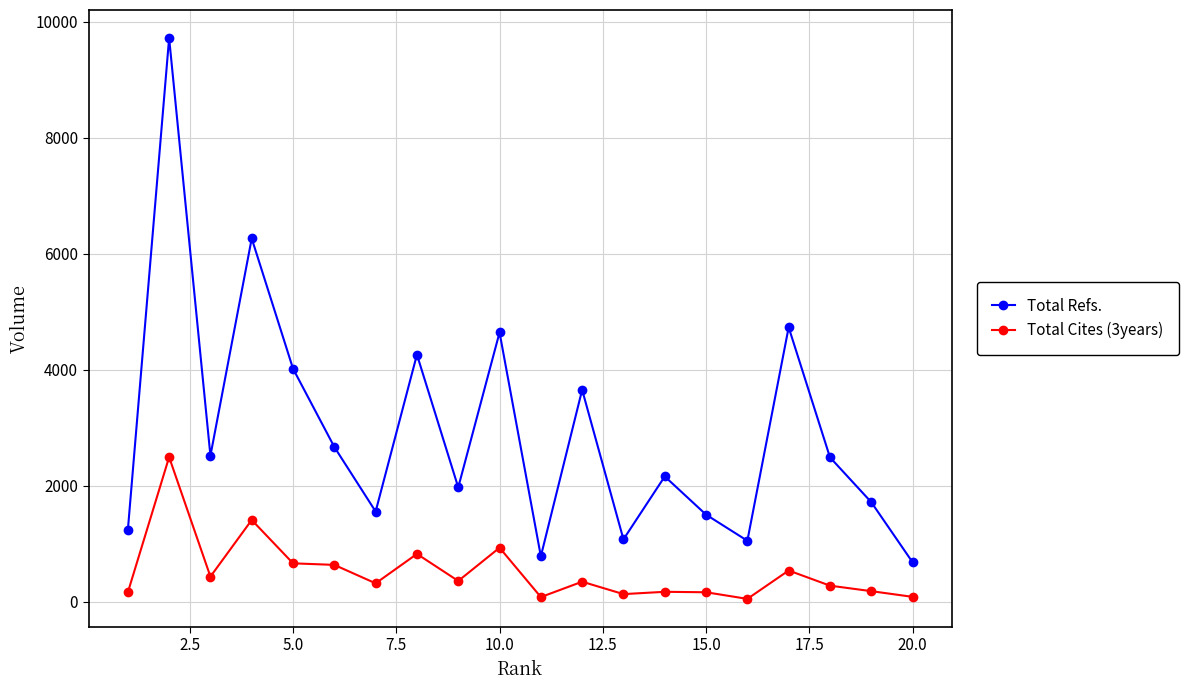

Which series has the largest range (max minus min)?

Total Refs.